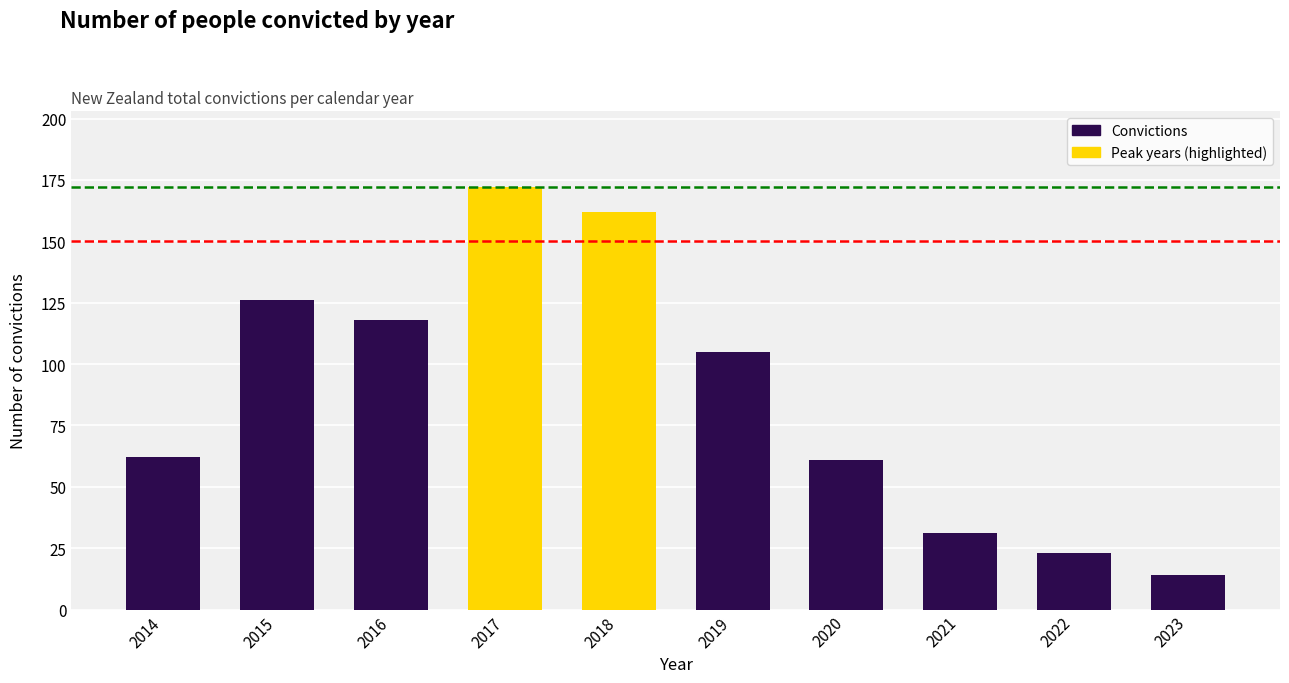

Reading left to right, transcribe all the data shown in this chart.

62	126	118	172	162	105	61	31	23	14